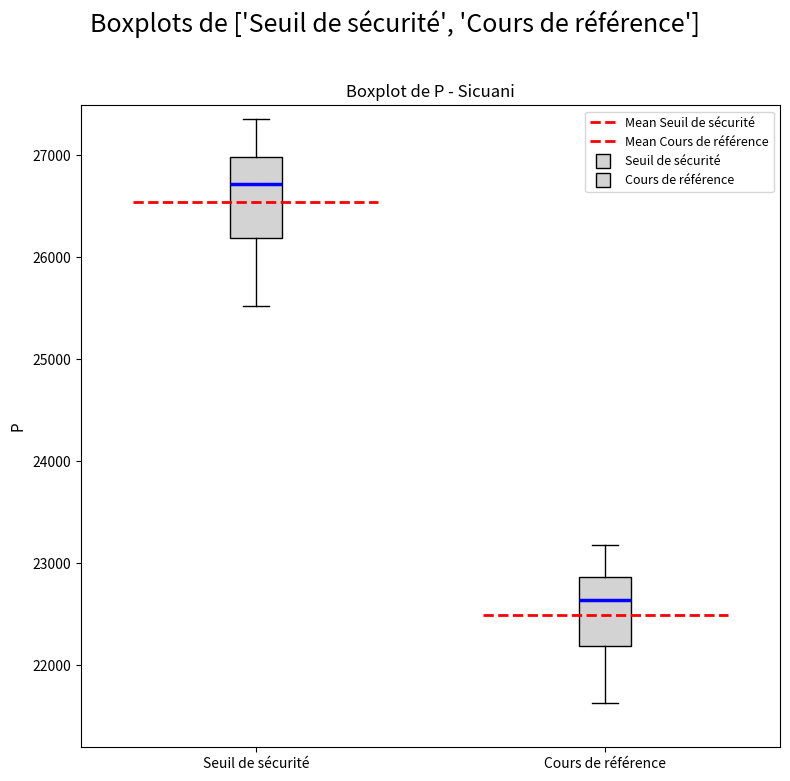

Comparing the boxes themselves (not the whiskers), which one is the tallest?

Seuil de sécurité